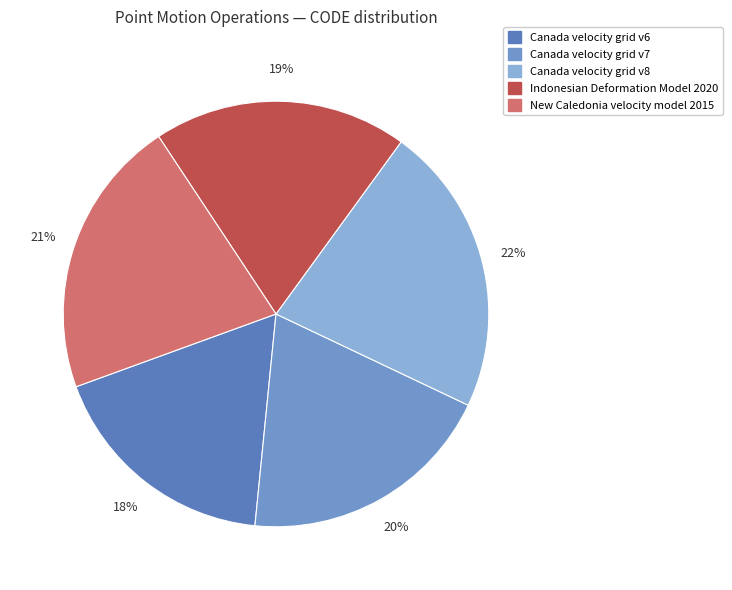

To the nearest percent, what percentage of the pie is Canada velocity grid v8?

22%